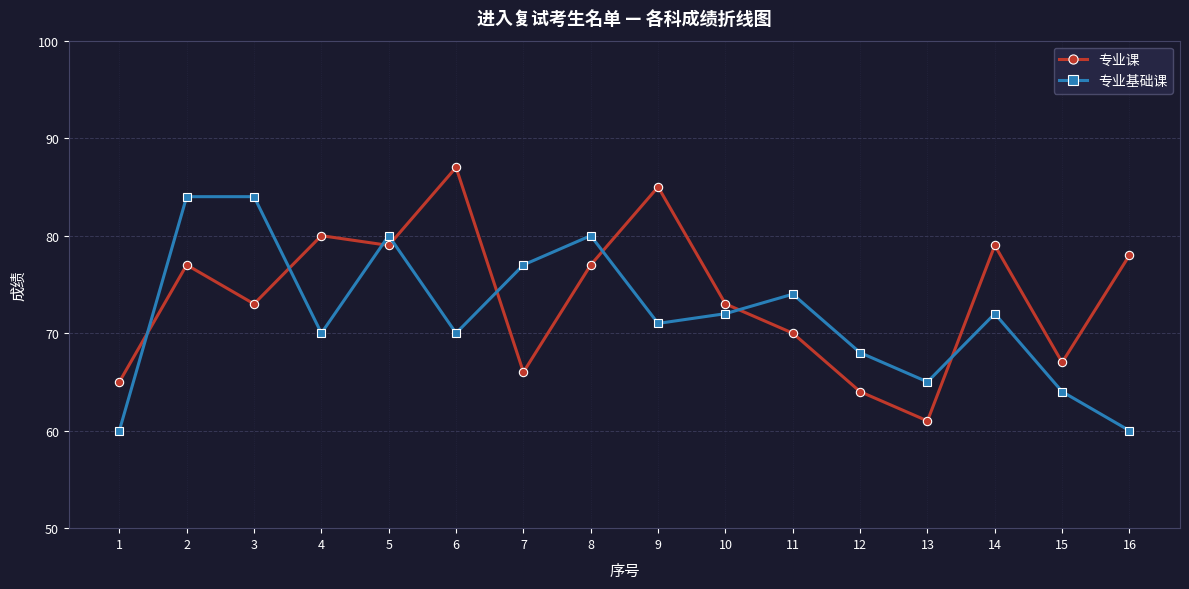

How many interior local valleys does the 专业课 series have?

5